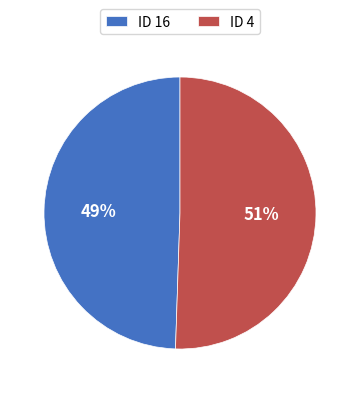

The ID 16 slice represents 63% of the pie. True or false?

False